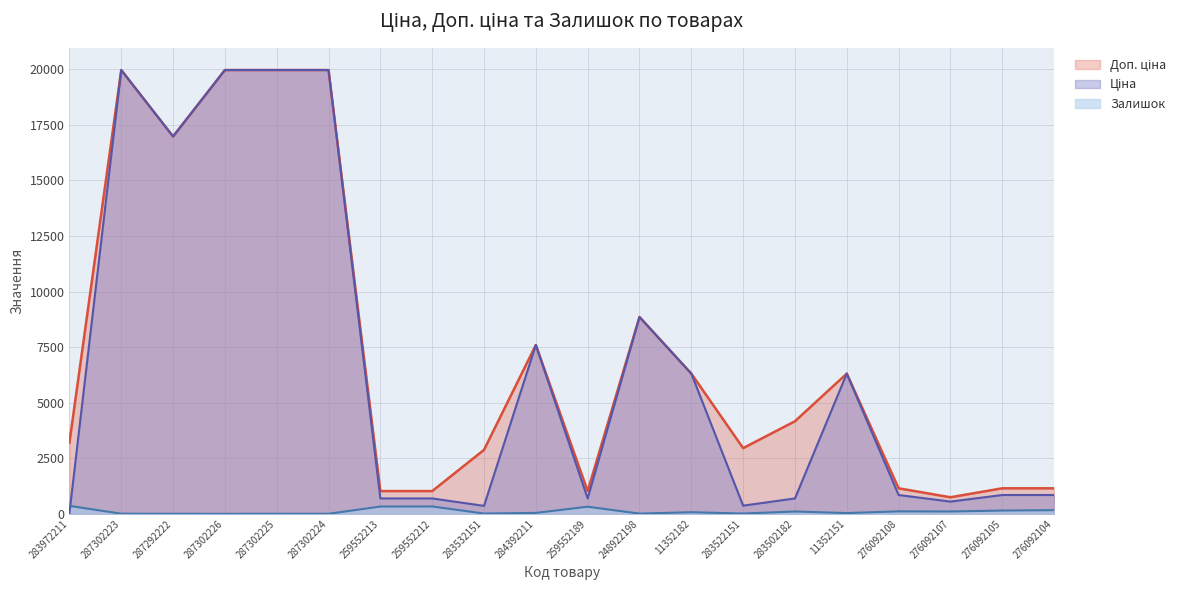

True or false: Доп. ціна has a value of 7596.5 at 284392211.

True